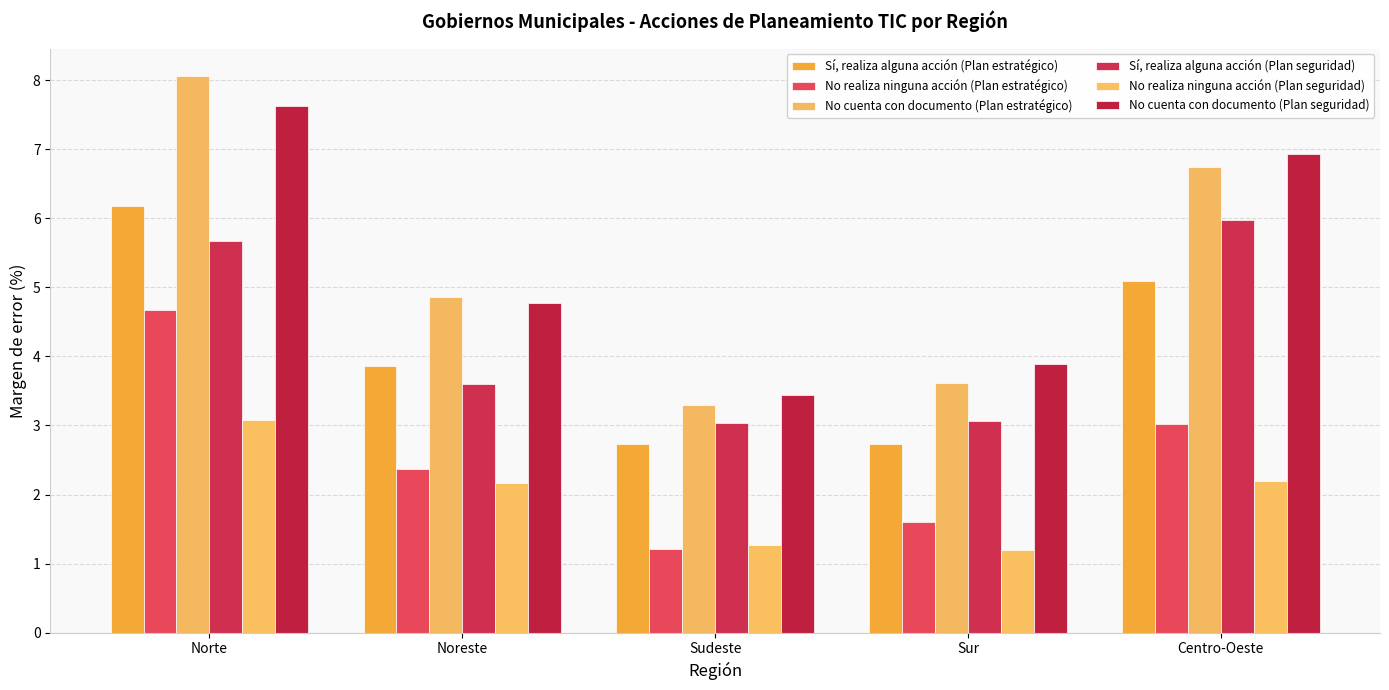

Between Norte and Centro-Oeste, which series saw the biggest shift?

No realiza ninguna acción (Plan estratégico)